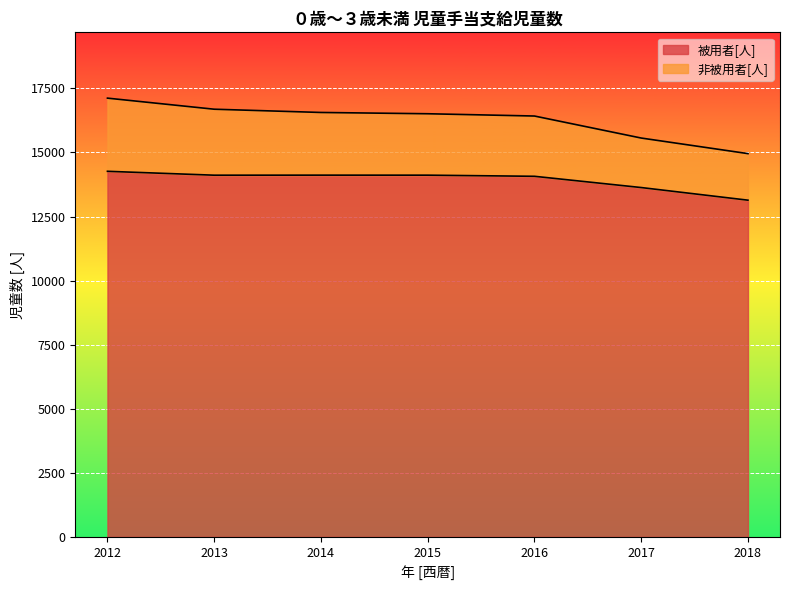

At which label is the value closest to 13701?

2017